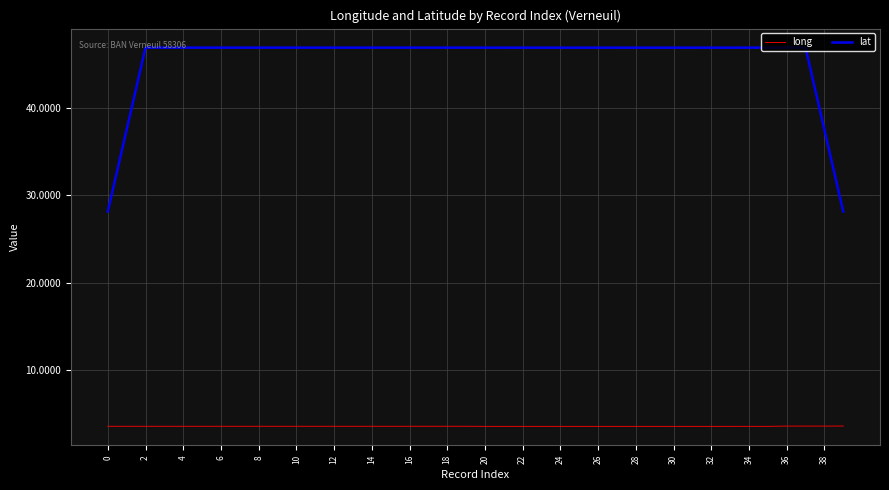

What is the lowest value of the lat series?

28.1